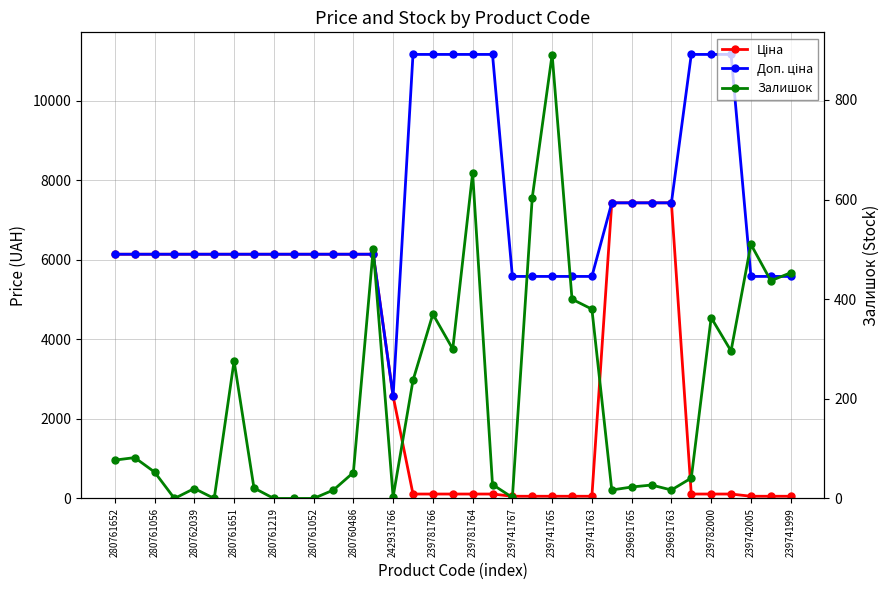

The value of Доп. ціна at 280762039 is 6143.2. True or false?

True